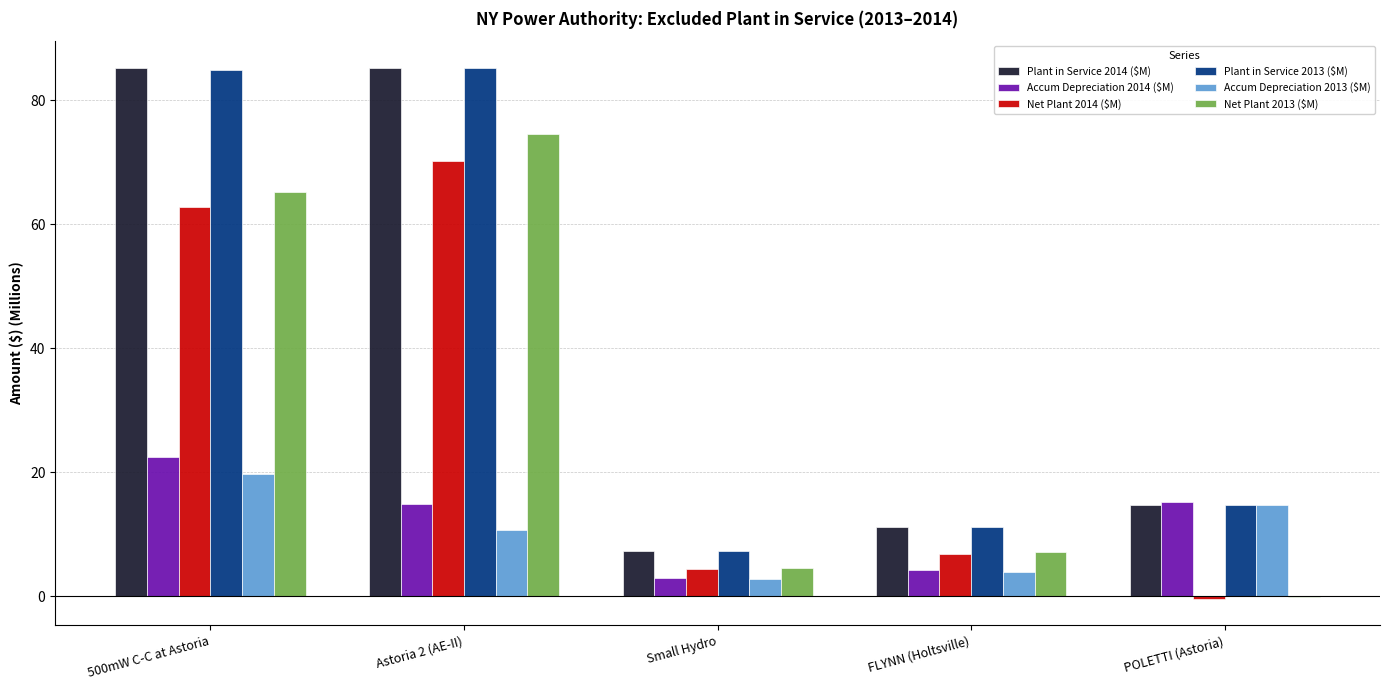

What is the sum of the Net Plant 2014 ($M) values at Small Hydro and Astoria 2 (AE-II)?

74.7